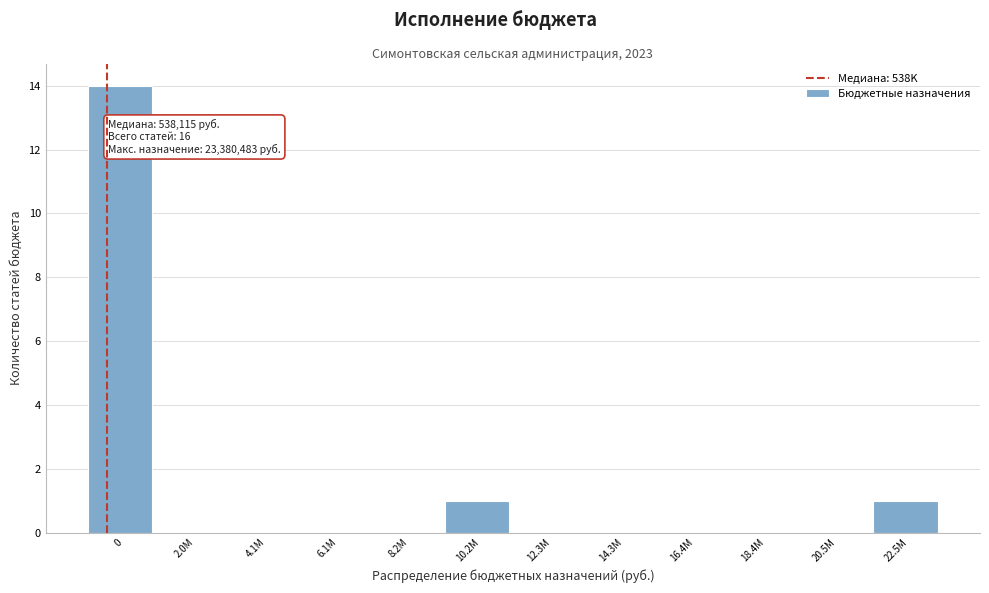

Reading left to right, what are all the values shown in this chart?

0=14	2.0M=0	4.1M=0	6.1M=0	8.2M=0	10.2M=1	12.3M=0	14.3M=0	16.4M=0	18.4M=0	20.5M=0	22.5M=1